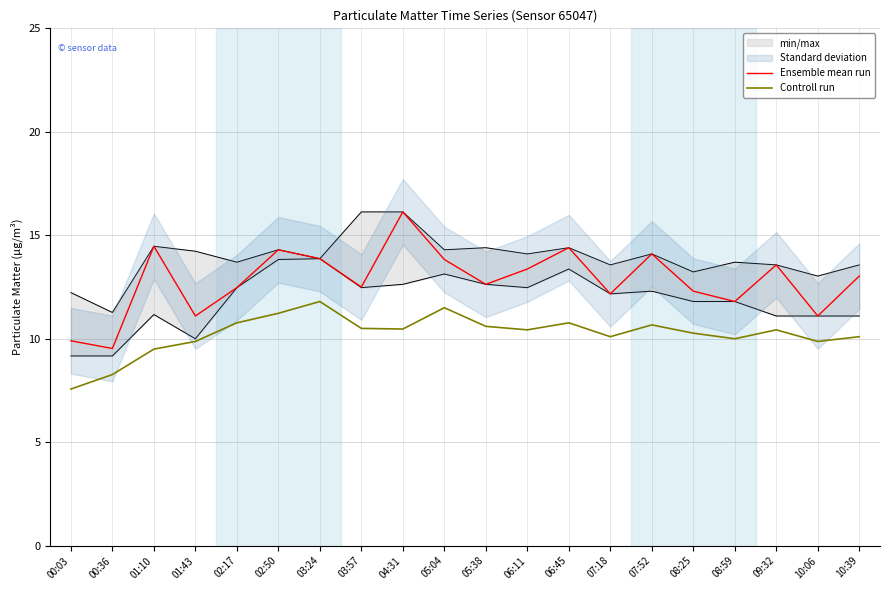

Reading right to left, transcribe all the data shown in this chart.

Ensemble mean run: 10:39=13.0	10:06=11.1	09:32=13.6	08:59=11.8	08:25=12.3	07:52=14.1	07:18=12.2	06:45=14.4	06:11=13.4	05:38=12.6	05:04=13.8	04:31=16.1	03:57=12.5	03:24=13.9	02:50=14.3	02:17=12.5	01:43=11.1	01:10=14.5	00:36=9.5	00:03=9.9
Controll run: 10:39=10.1	10:06=9.9	09:32=10.4	08:59=10.0	08:25=10.3	07:52=10.7	07:18=10.1	06:45=10.8	06:11=10.4	05:38=10.6	05:04=11.5	04:31=10.5	03:57=10.5	03:24=11.8	02:50=11.2	02:17=10.8	01:43=9.9	01:10=9.5	00:36=8.3	00:03=7.6